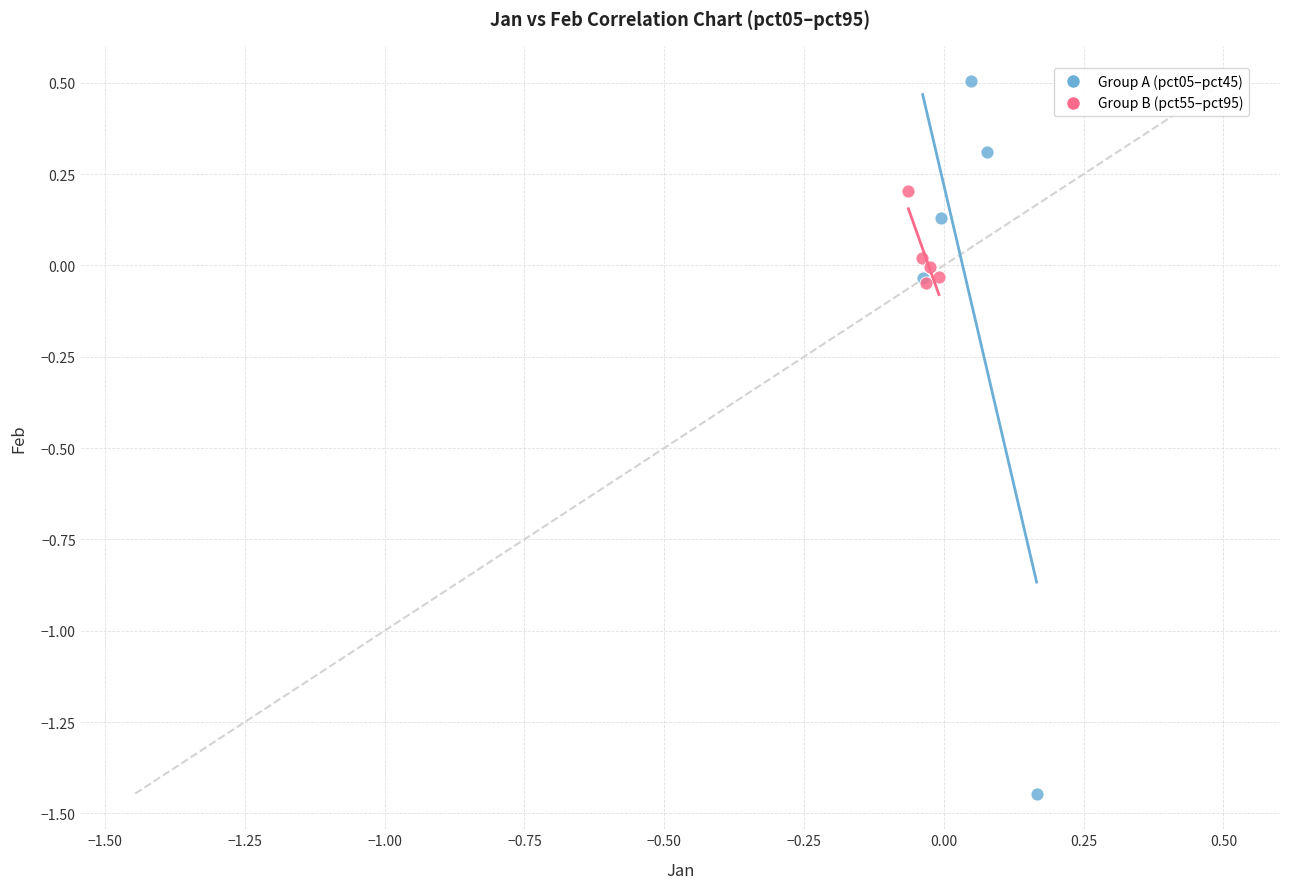

What are all the series names shown in the legend?

Group A (pct05–pct45), Group B (pct55–pct95)